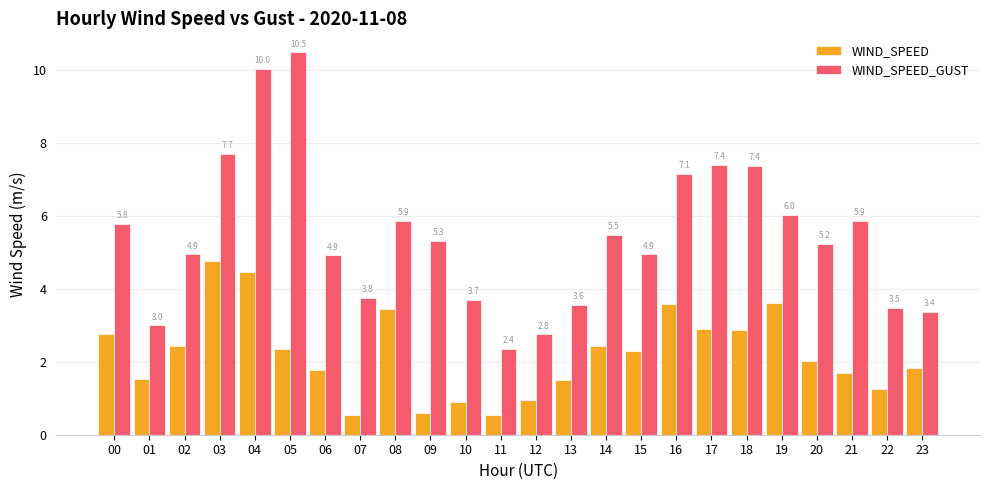

The WIND_SPEED_GUST series shows 6.0 at 19. True or false?

True